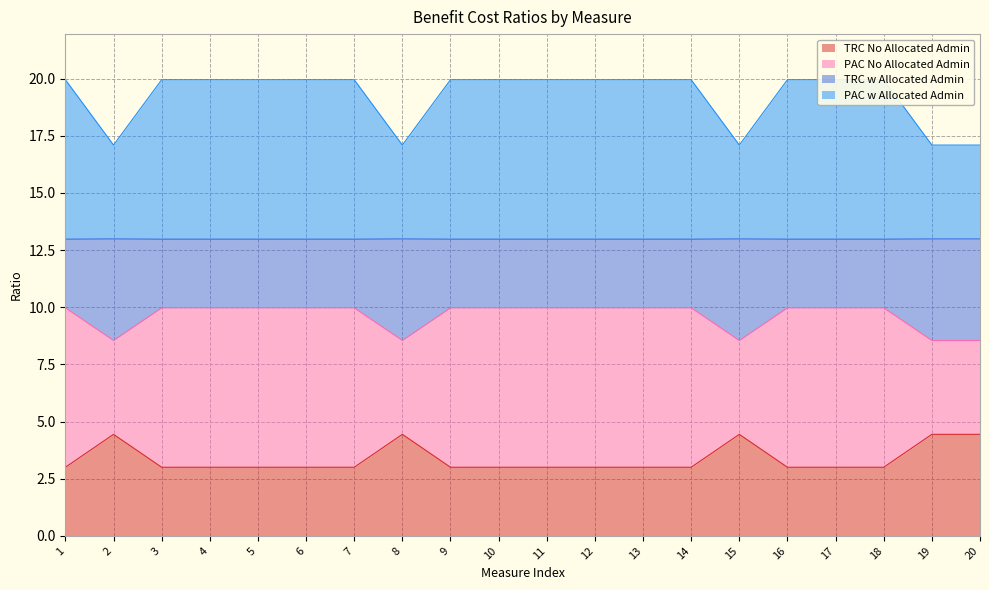

Rank the categories by PAC No Allocated Admin value from lowest to highest.

2, 8, 15, 19, 20, 1, 3, 4, 5, 6, 7, 9, 10, 11, 12, 13, 14, 16, 17, 18